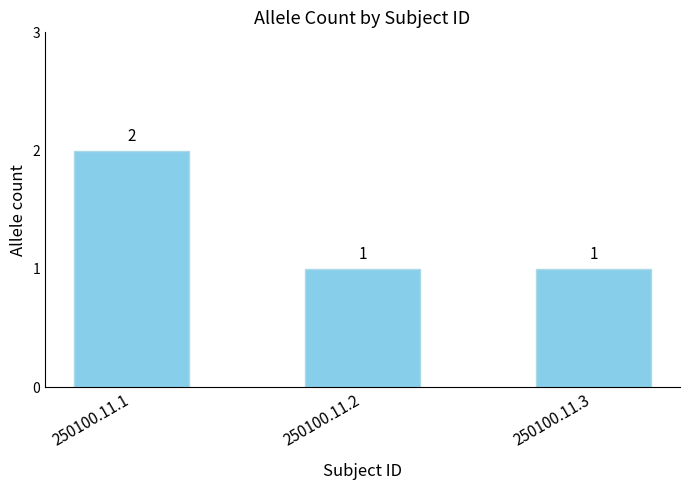

What is the value of the 3rd bar from the left?

1